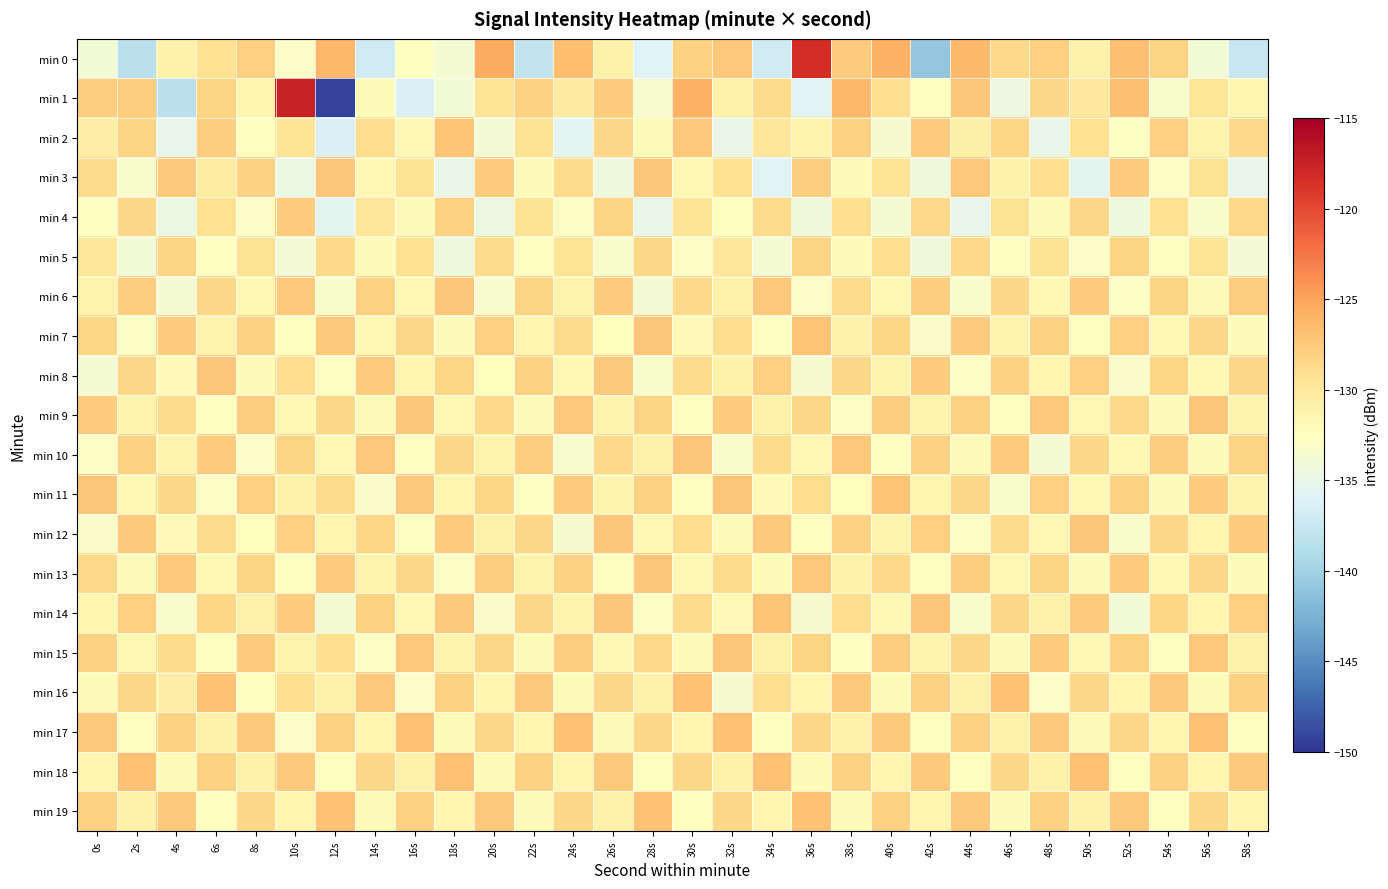

What is the spread (max minus min) of values at 38s?

6.5